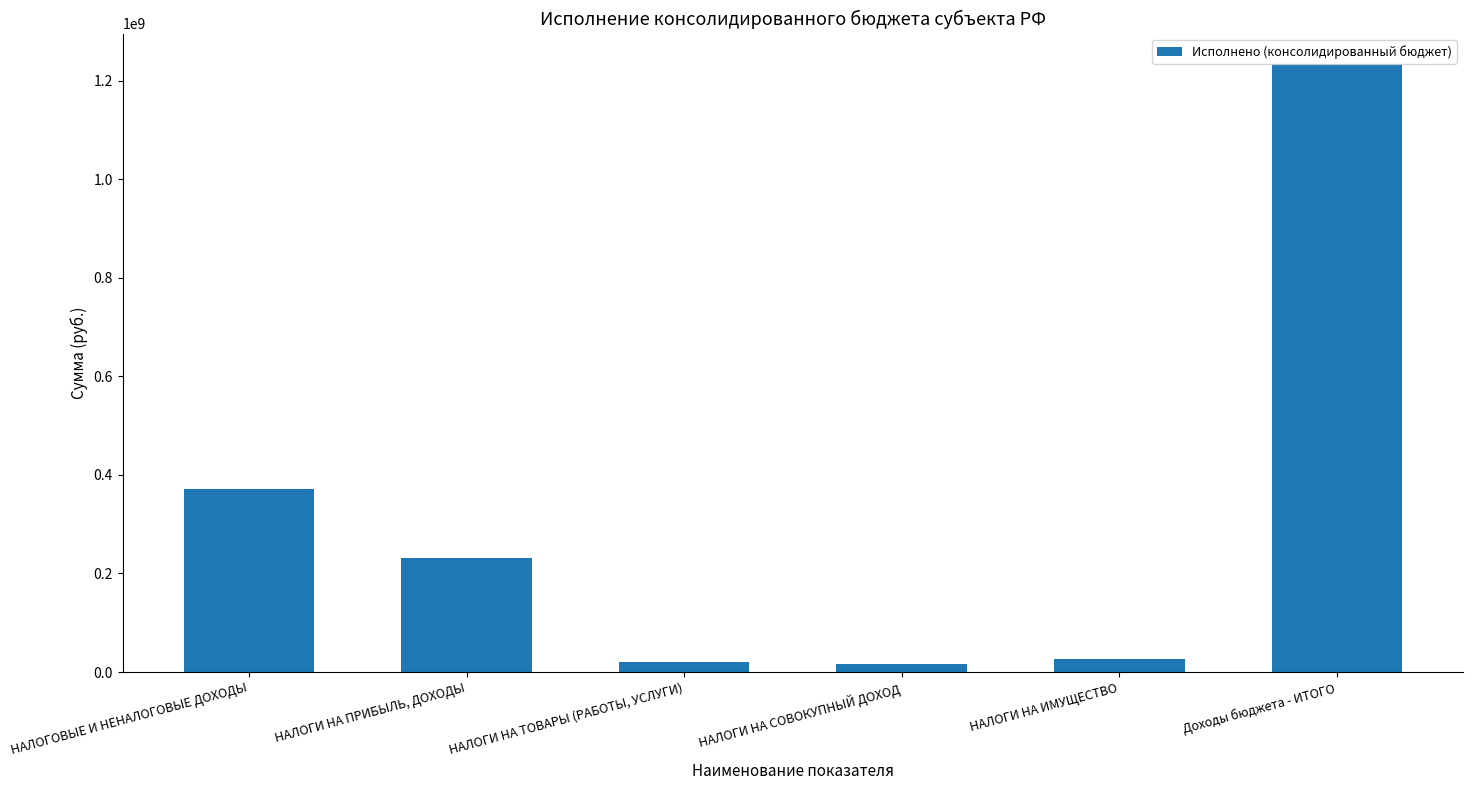

Is it true that the value at Доходы бюджета - ИТОГО is 1234055255.5?

True